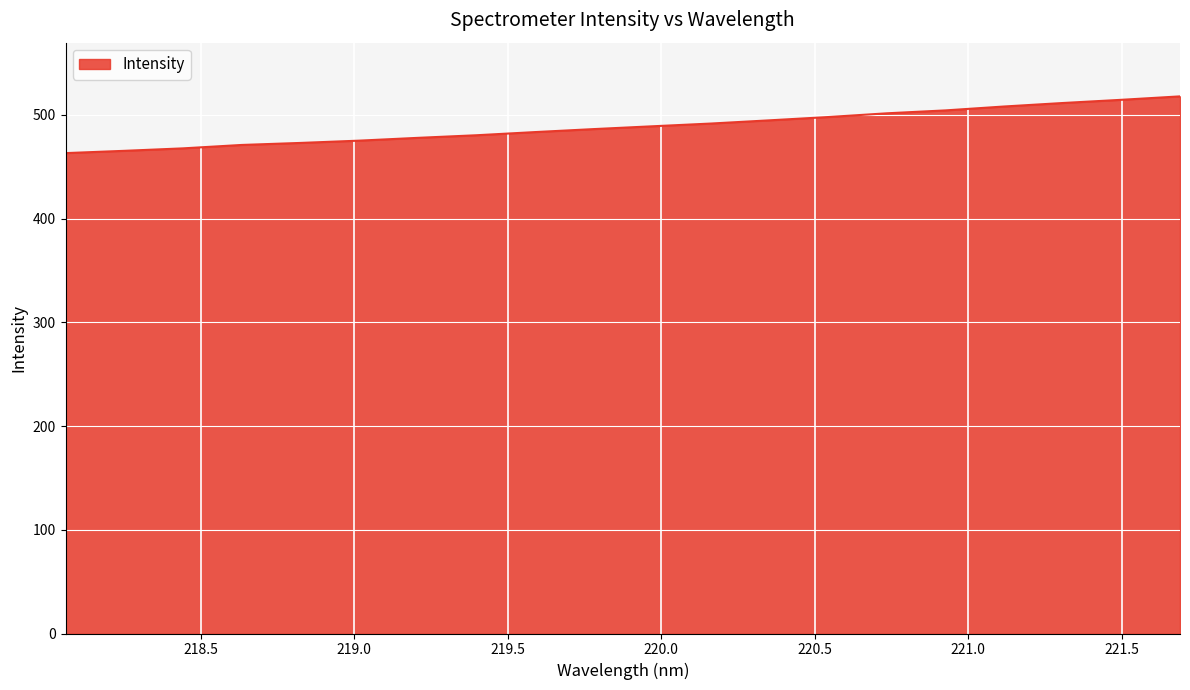

What is the smallest value displayed?

463.2